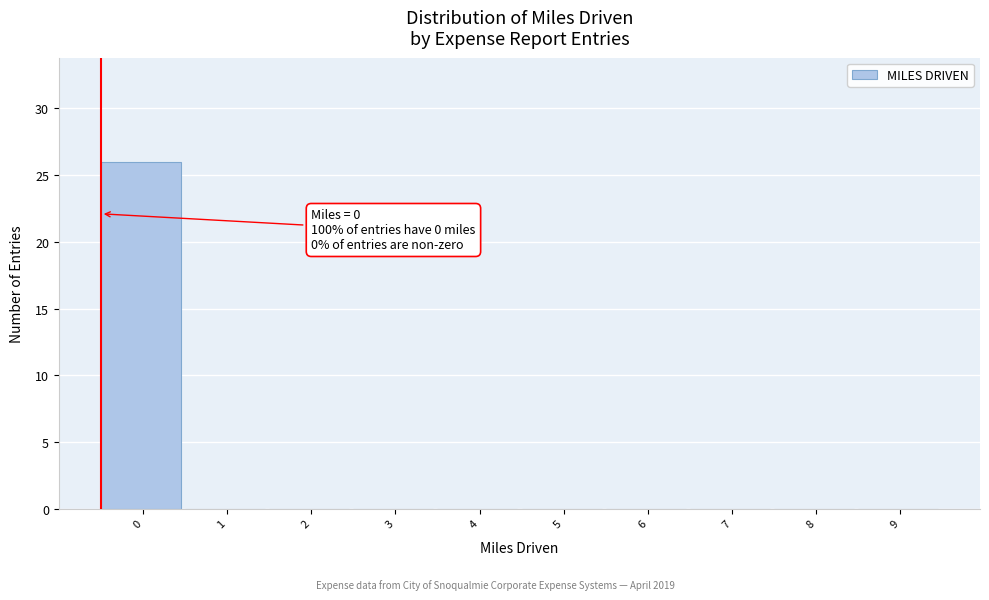

Reading right to left, what are all the values shown in this chart?

9=0	8=0	7=0	6=0	5=0	4=0	3=0	2=0	1=0	0=26